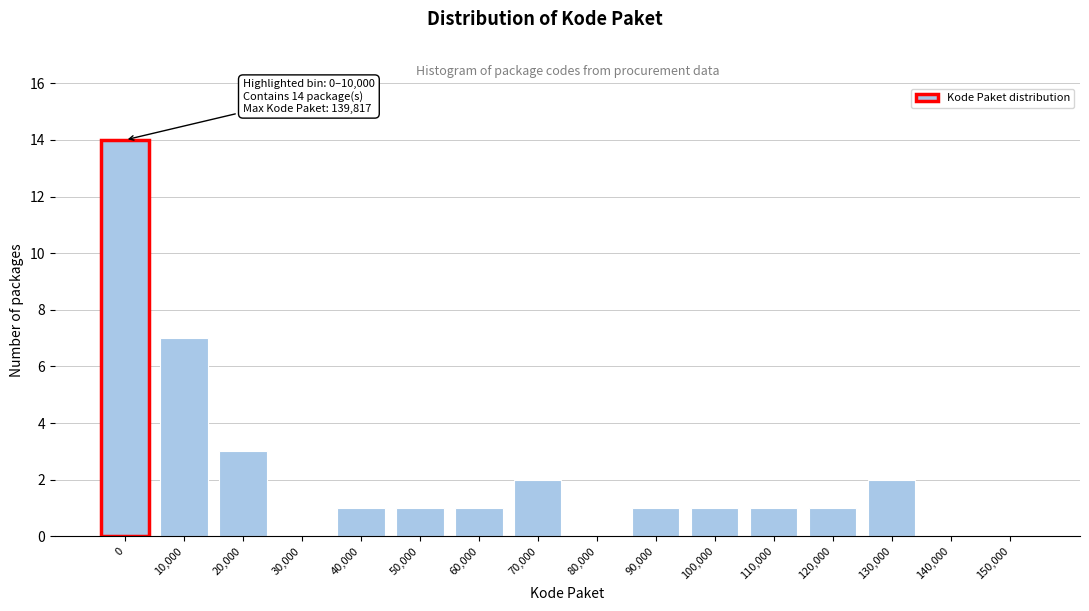

Reading left to right, transcribe all the data shown in this chart.

0=14	10,000=7	20,000=3	30,000=0	40,000=1	50,000=1	60,000=1	70,000=2	80,000=0	90,000=1	100,000=1	110,000=1	120,000=1	130,000=2	140,000=0	150,000=0